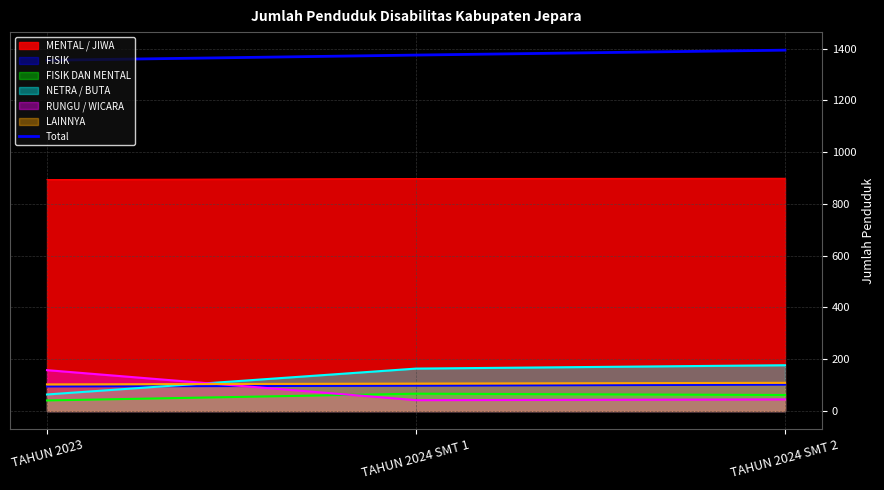

What is the difference between the second highest and minimum values?

20